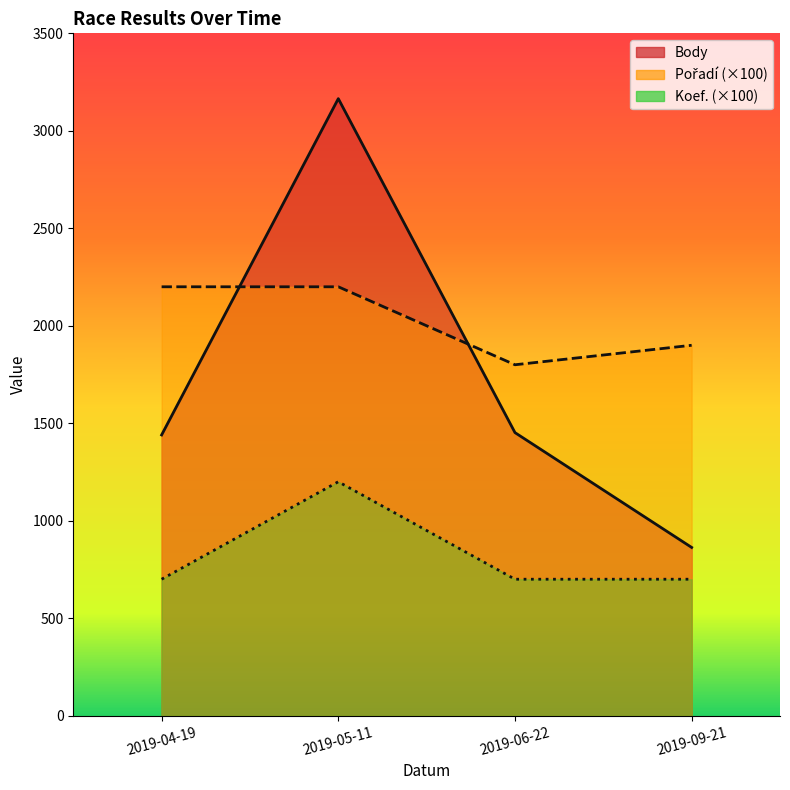

Reading left to right, extract all data points from this chart.

Body: 1440	3165	1452	863
Pořadí: 2200	2200	1800	1900
Koef.: 700	1200	700	700